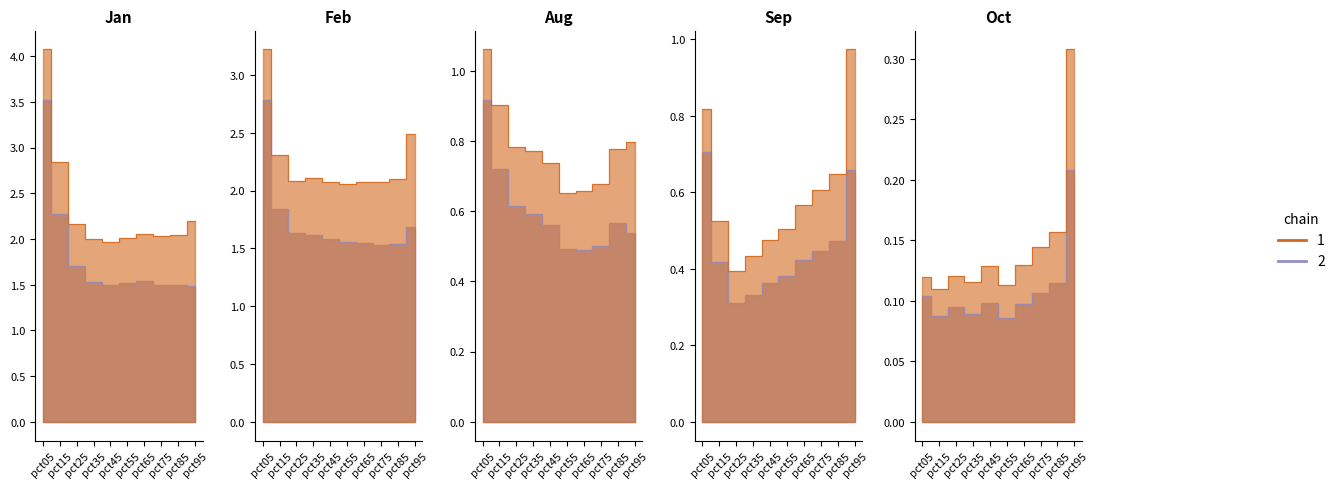

True or false: Sep has a value of 1.0 at pct05.

False